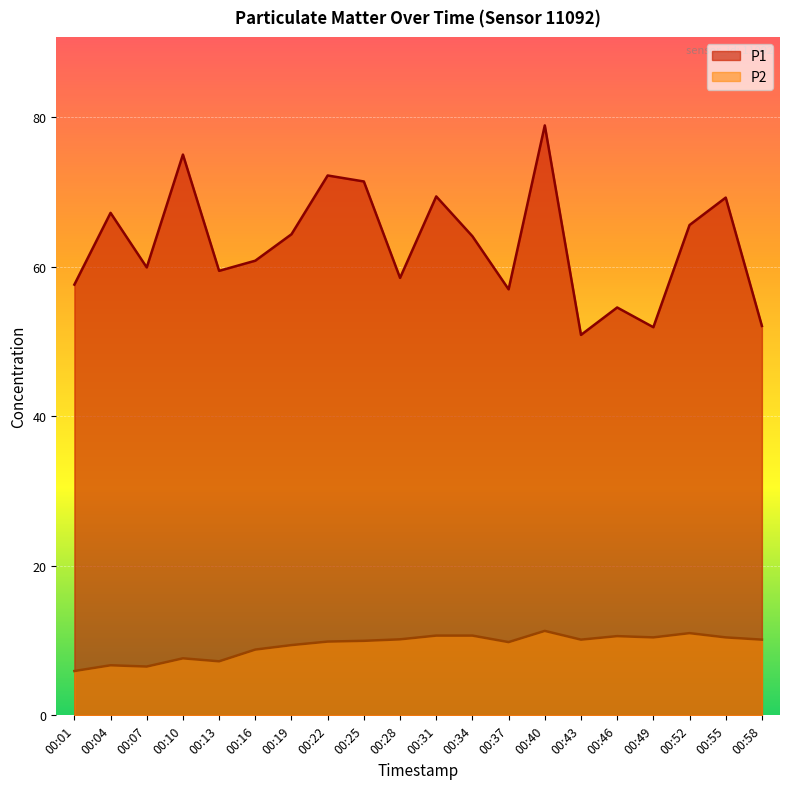

Reading left to right, transcribe all the data shown in this chart.

P1: 57.6	67.2	59.9	75.0	59.5	60.8	64.4	72.2	71.4	58.5	69.4	64.1	57.0	78.9	50.9	54.6	51.9	65.6	69.3	52.1
P2: 5.9	6.7	6.5	7.6	7.2	8.8	9.4	9.9	10.0	10.2	10.7	10.7	9.8	11.3	10.1	10.6	10.4	11.0	10.4	10.1